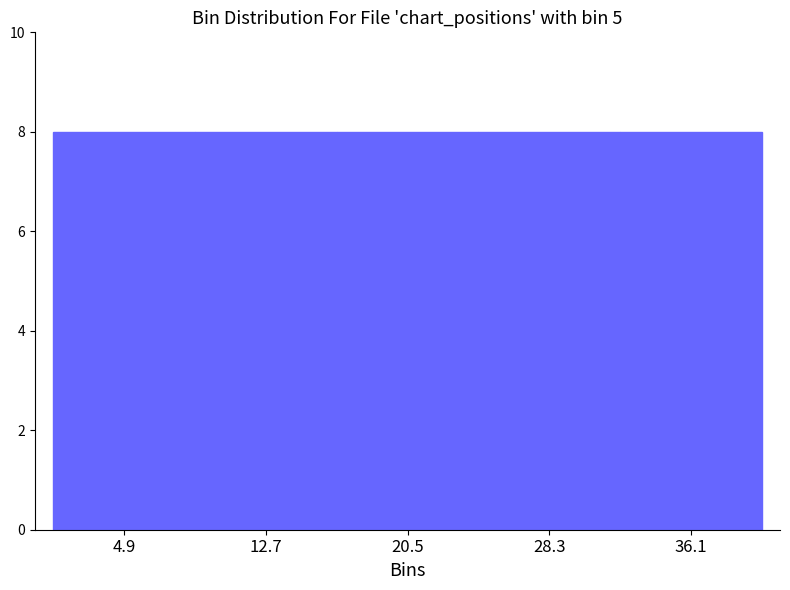

Reading left to right, transcribe this chart: for each bar, give the range it covers on the x-axis and its height. Neither the bar edges nor the heights are printed on the chart, so give them approximately, as read against the axes.

1.0 to 8.8: 8
8.8 to 16.6: 8
16.6 to 24.4: 8
24.4 to 32.2: 8
32.2 to 40.0: 8